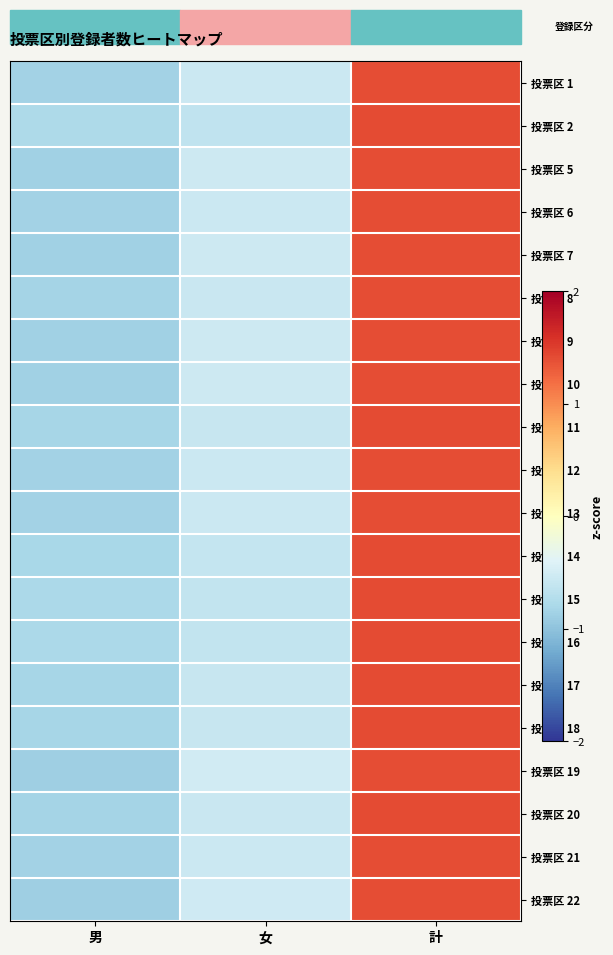

Which series has the widest spread of values?

投票区 19